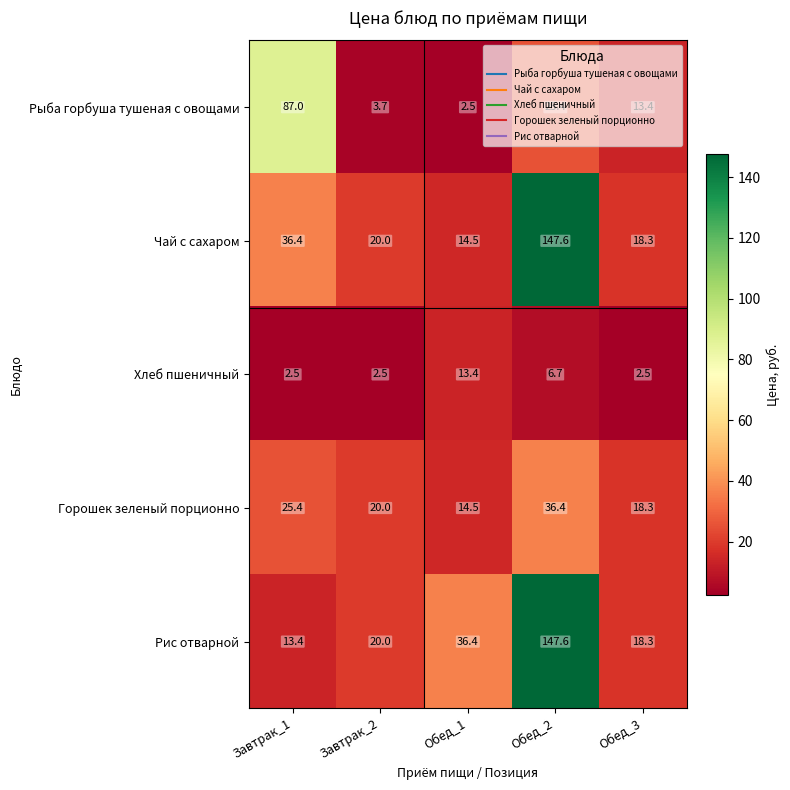

How many distinct data groups are displayed?

5